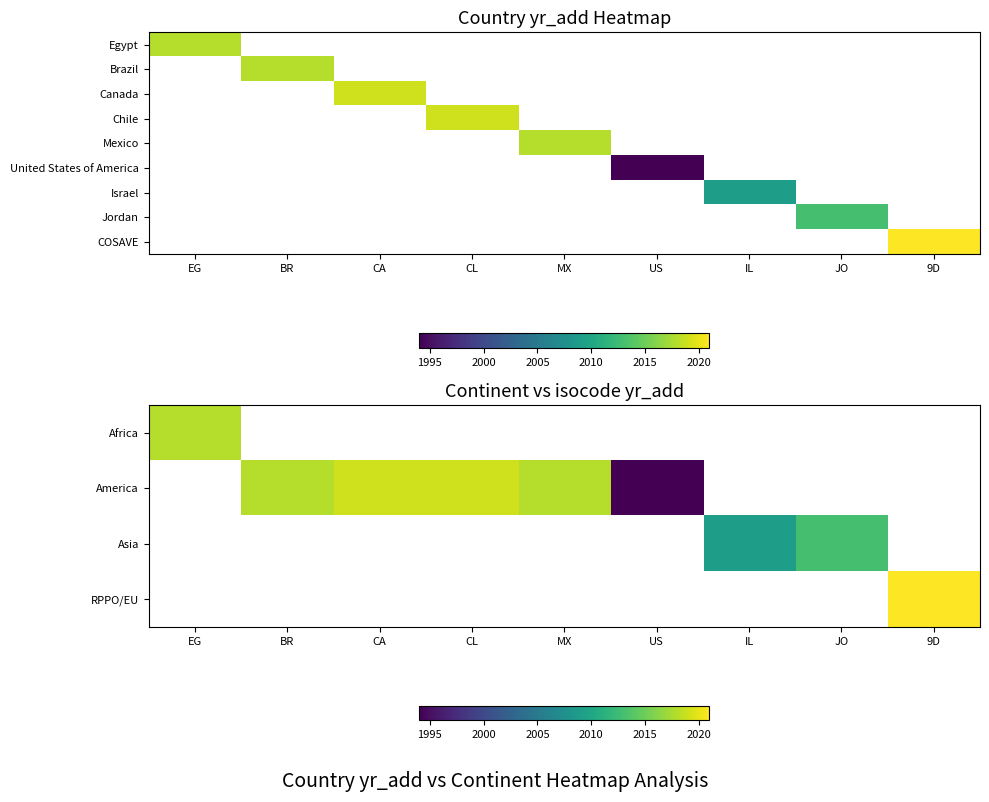

Which category has the highest value across all series?

9D